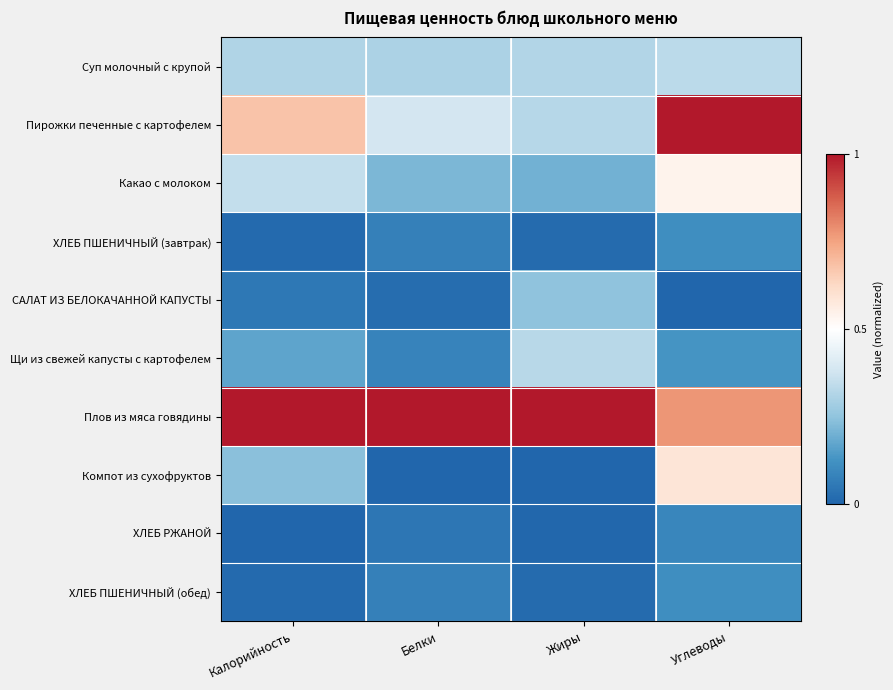

Which has a higher value, Белки or Калорийность?

Калорийность